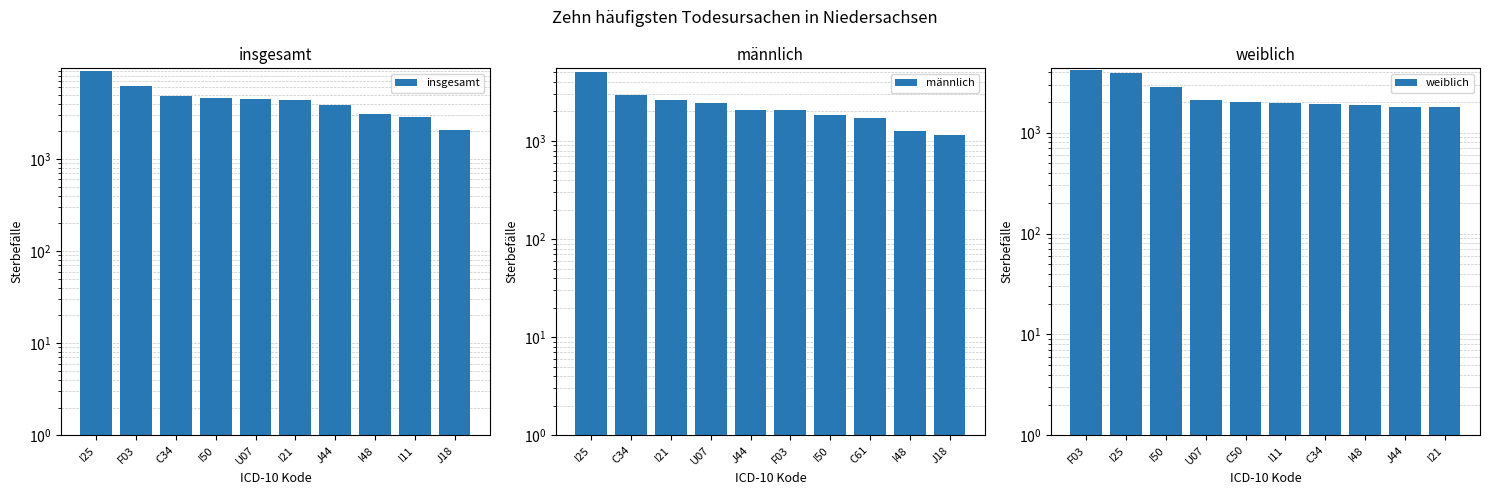

Is the value of männlich at F03 greater than the value of weiblich at F03?

No